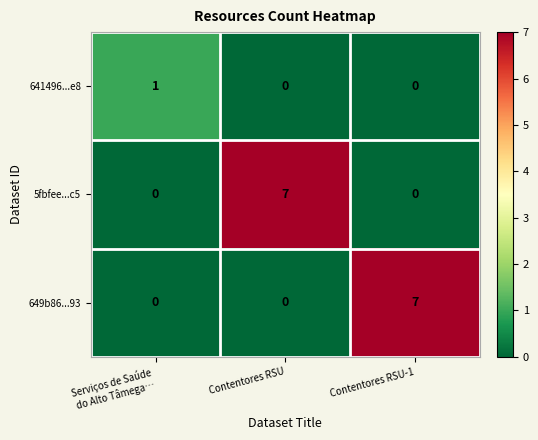

What is the spread (max minus min) of values at Contentores RSU?

7